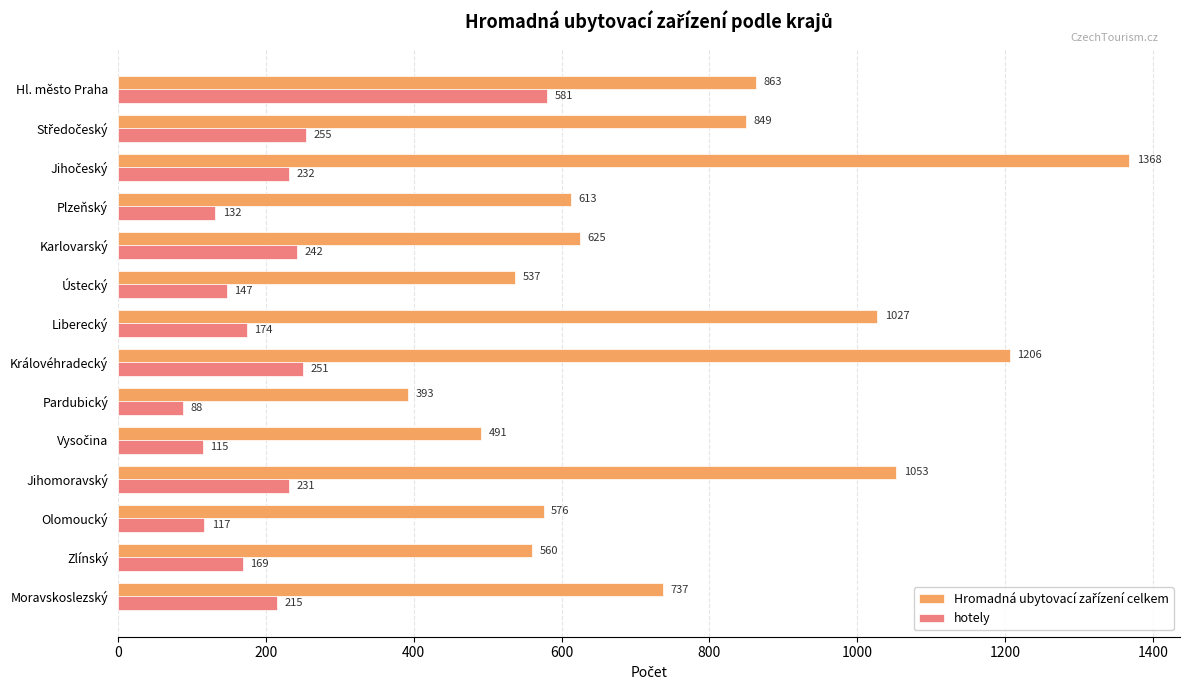

What is the total value across all series at Karlovarský?

867